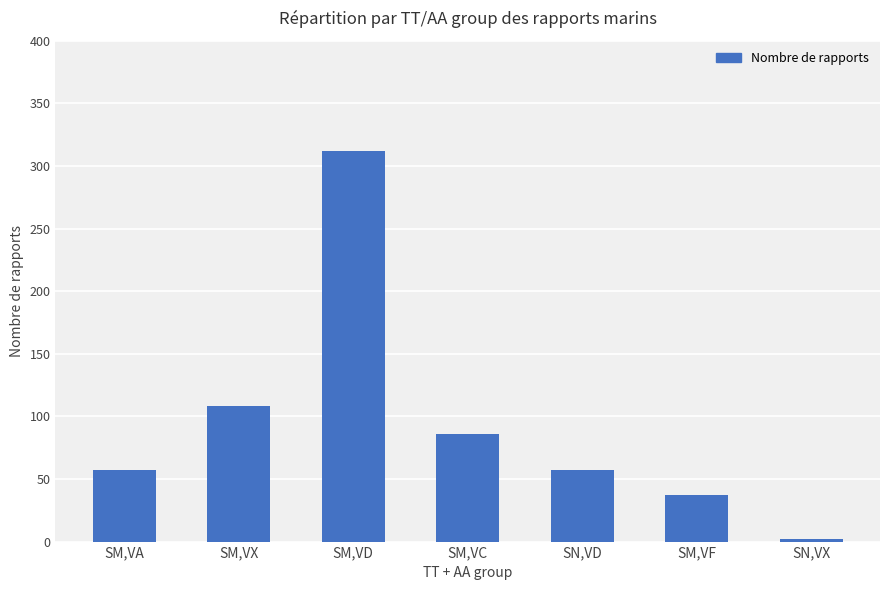

How many data points are less than 57?

2